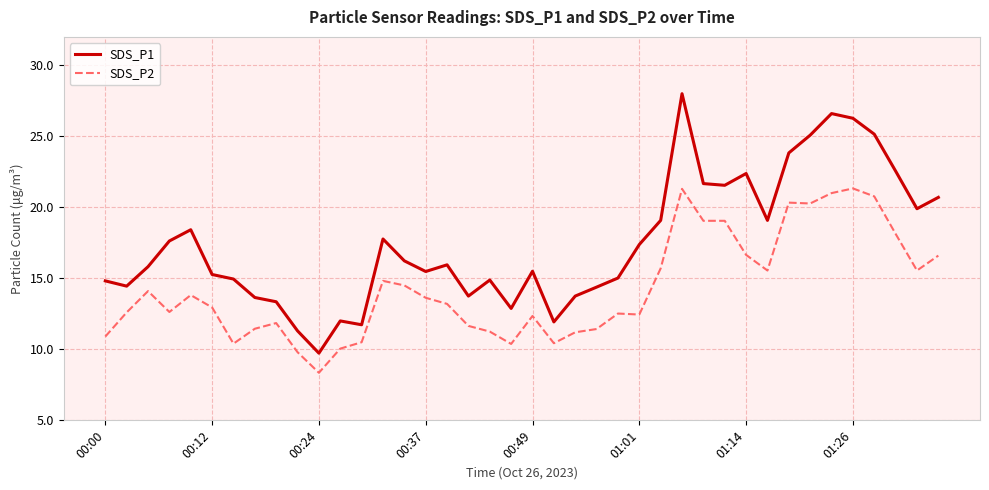

Which series has the widest spread of values?

SDS_P1